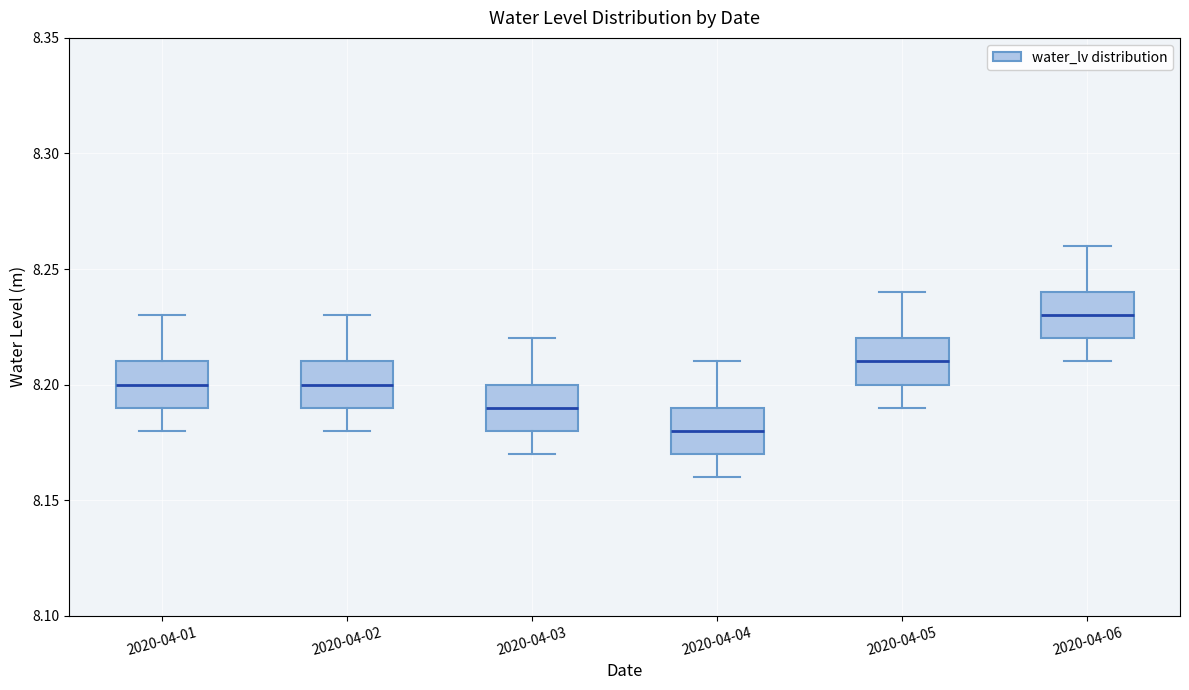

Reading left to right, transcribe this box plot: for each box, give where its median line is, the range the box spans, and where its two whiskers end, as read against the y-axis. The values are not printed on the chart, so give them approximately, as read against the axis.

2020-04-01: median 8.20, box 8.19 to 8.21, whiskers 8.18 to 8.23
2020-04-02: median 8.20, box 8.19 to 8.21, whiskers 8.18 to 8.23
2020-04-03: median 8.19, box 8.18 to 8.20, whiskers 8.17 to 8.22
2020-04-04: median 8.18, box 8.17 to 8.19, whiskers 8.16 to 8.21
2020-04-05: median 8.21, box 8.20 to 8.22, whiskers 8.19 to 8.24
2020-04-06: median 8.23, box 8.22 to 8.24, whiskers 8.21 to 8.26